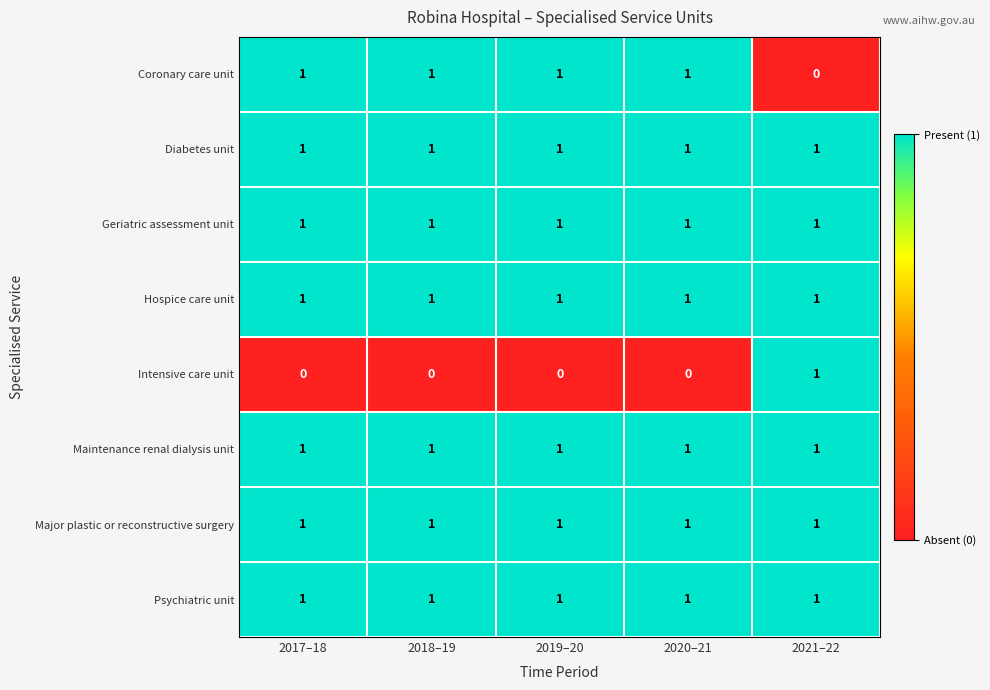

At which label does Coronary care unit reach its minimum?

2021–22